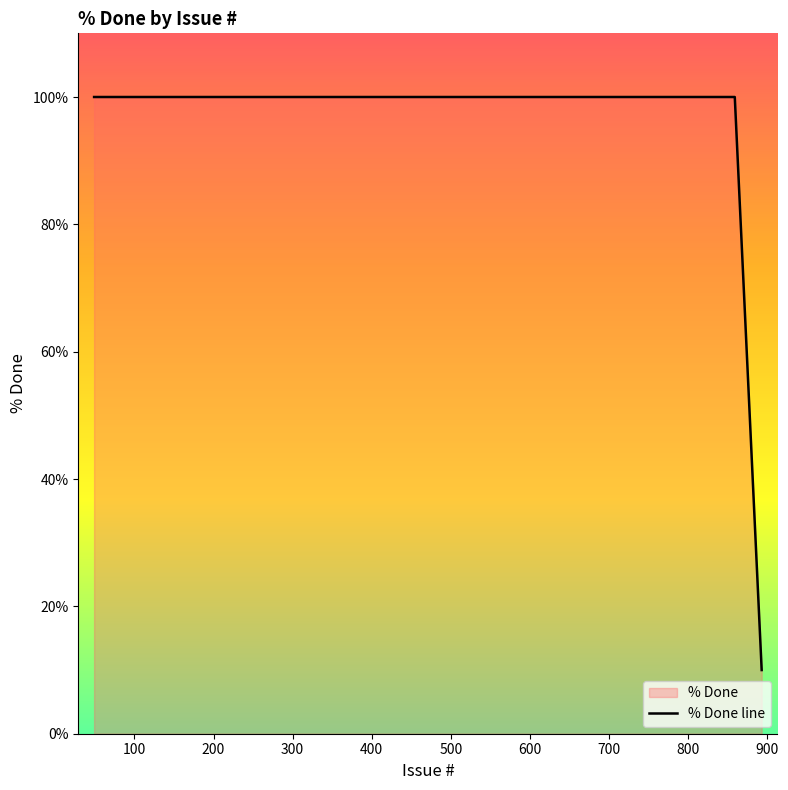

Which label corresponds to the largest value in the chart?

855